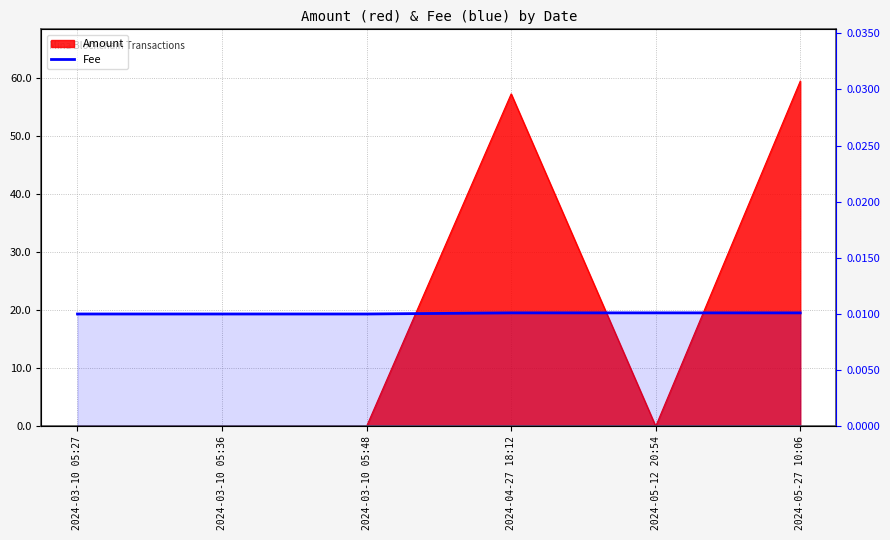

True or false: the data has more than 2 interior local peaks.

False